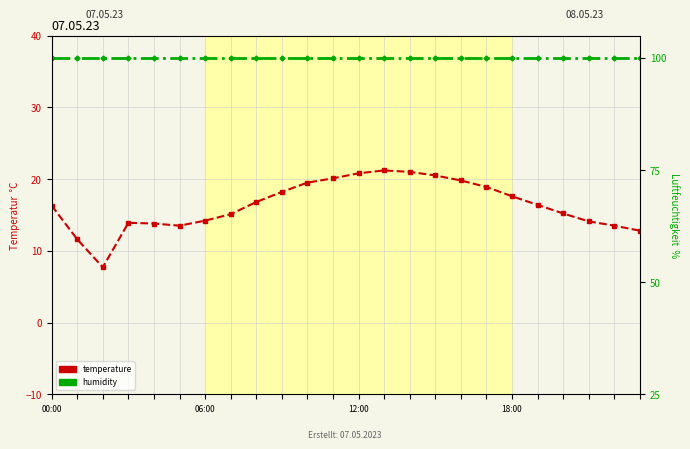

How many values in the temperature series exceed 16?

13